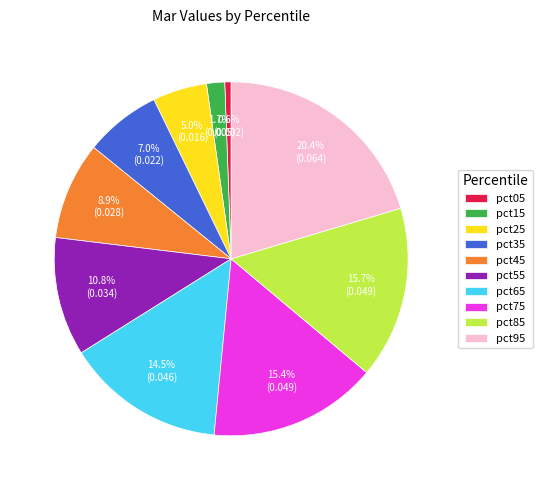

To the nearest percent, what is the difference between the largest and smallest slice percentages?

20%